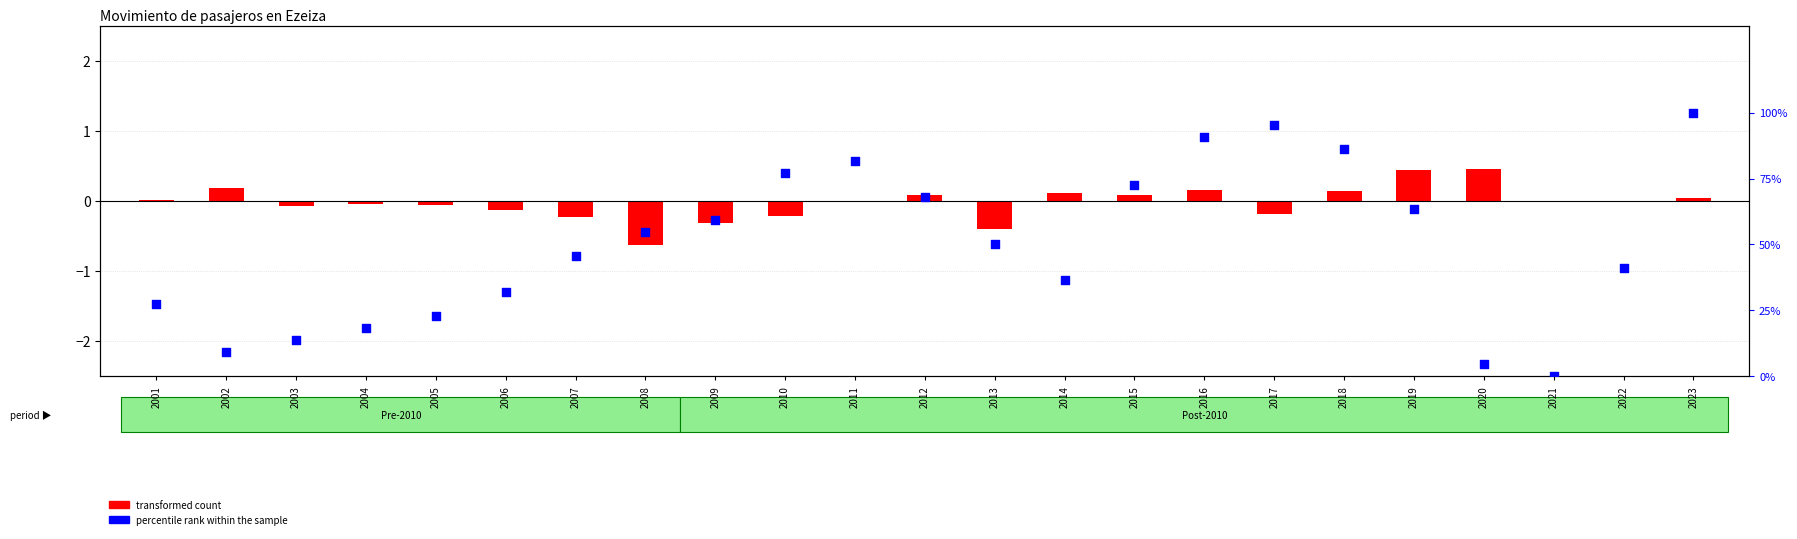

Which series contains the highest Y value?

percentile rank within the sample